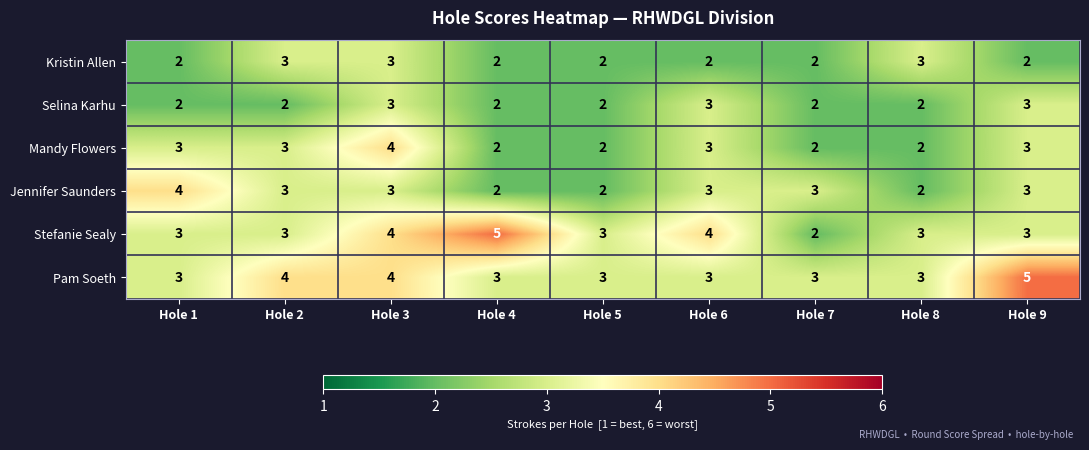

At which category is the sum across all series the highest?

Hole 3